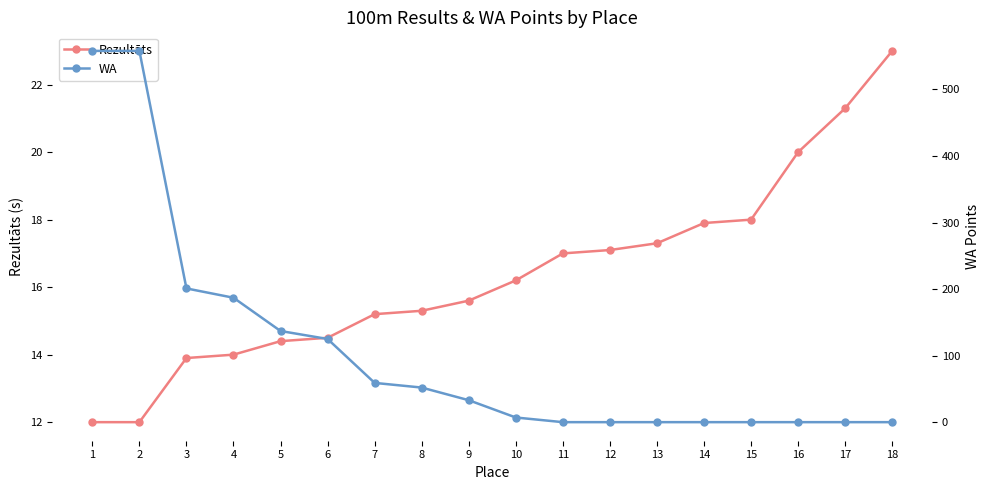

Rank the categories by Rezultāts value from lowest to highest.

1, 2, 3, 4, 5, 6, 7, 8, 9, 10, 11, 12, 13, 14, 15, 16, 17, 18